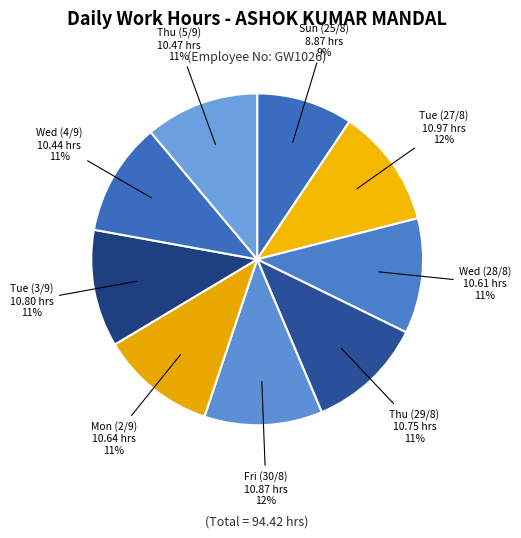

How many segments does this pie chart have?

9